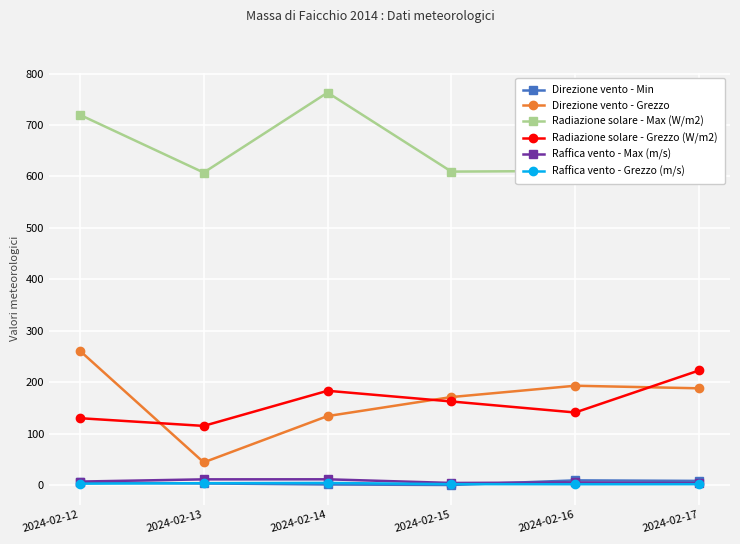

Which series has the widest spread of values?

Direzione vento - Grezzo